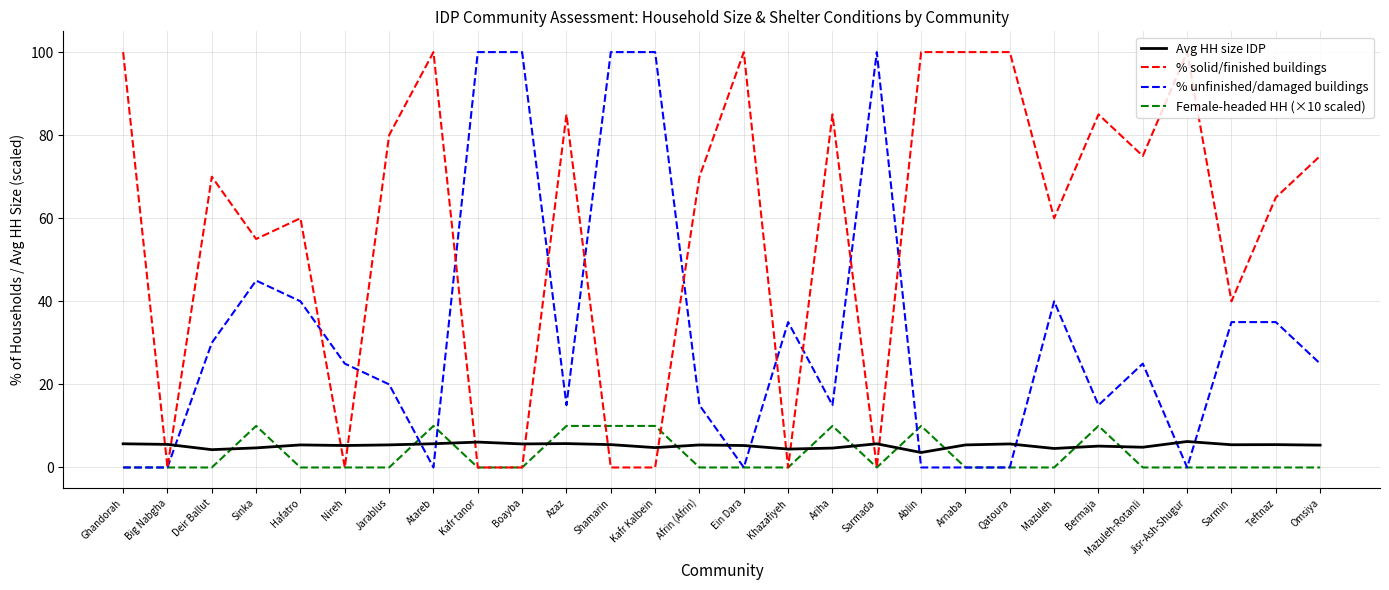

The value of Avg HH size IDP at Omsiya is 5.4. True or false?

True